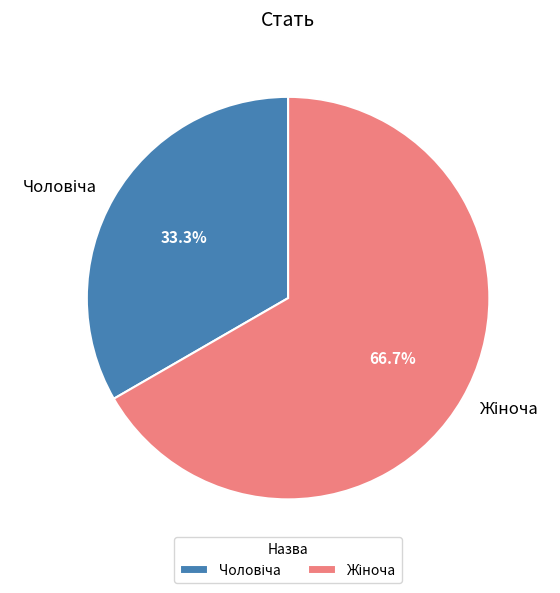

Is there a majority slice in this chart?

Yes